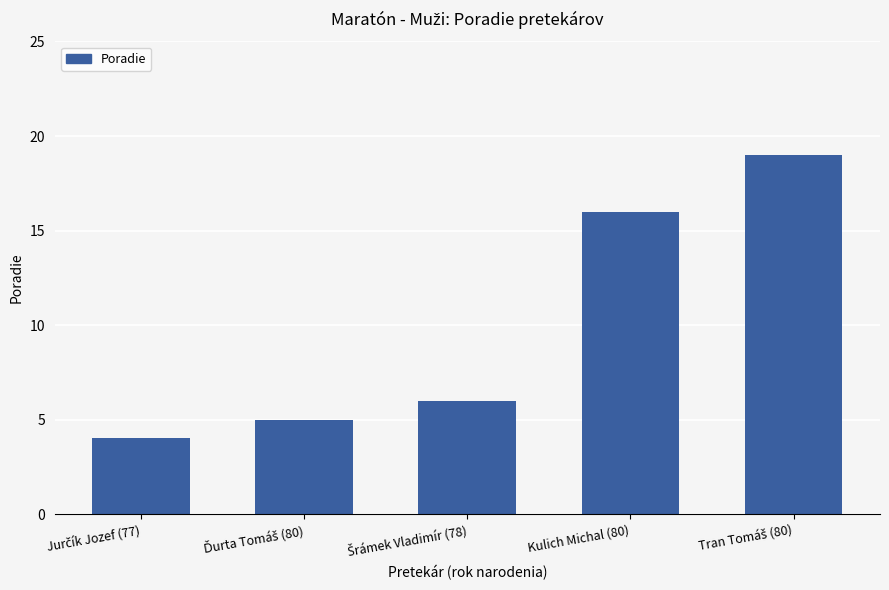

What is the minimum value shown in the chart?

4